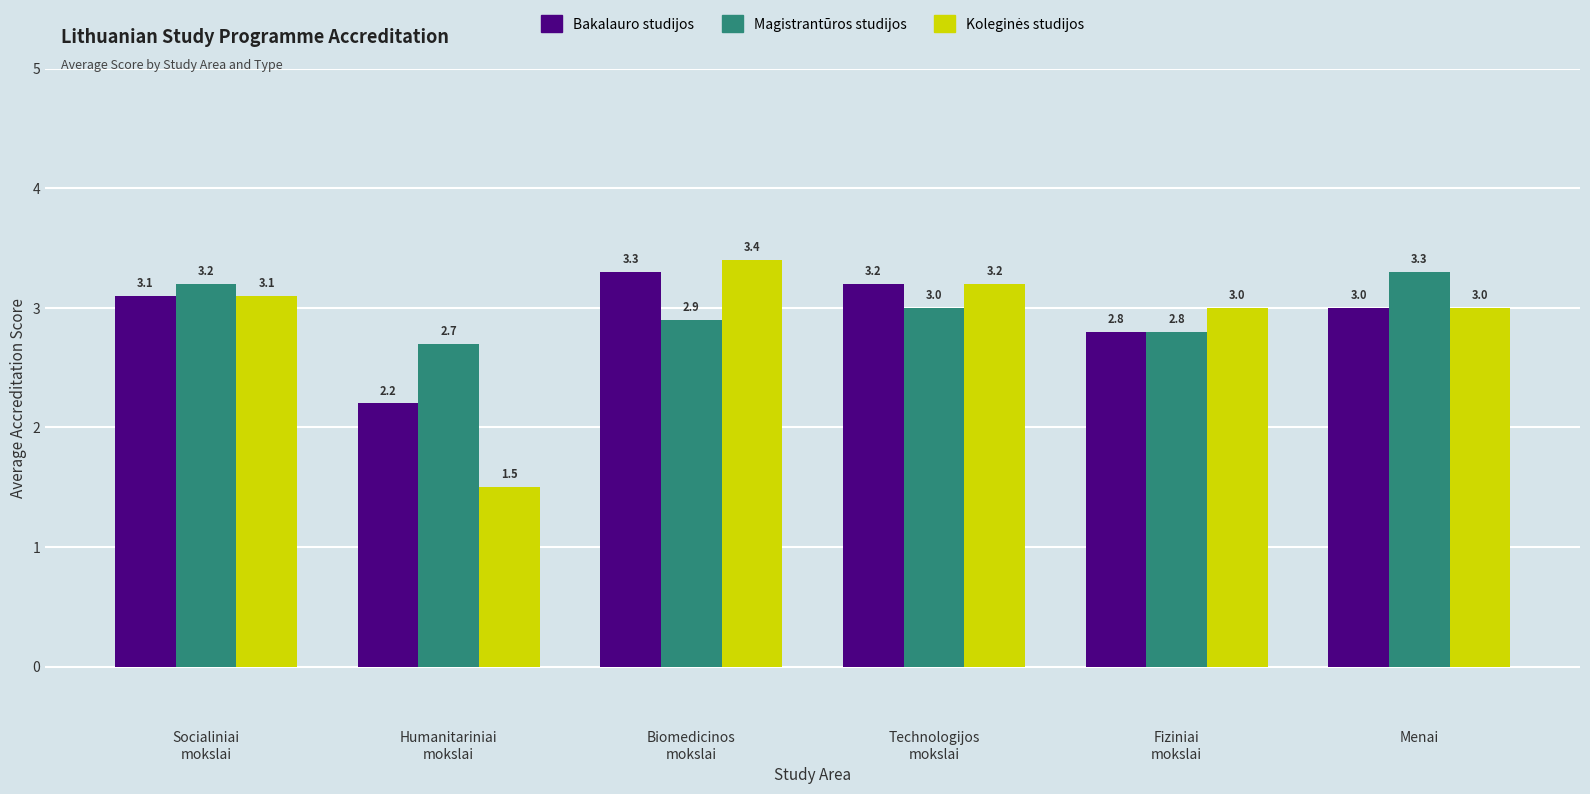

Does the chart contain stacked bars?

No